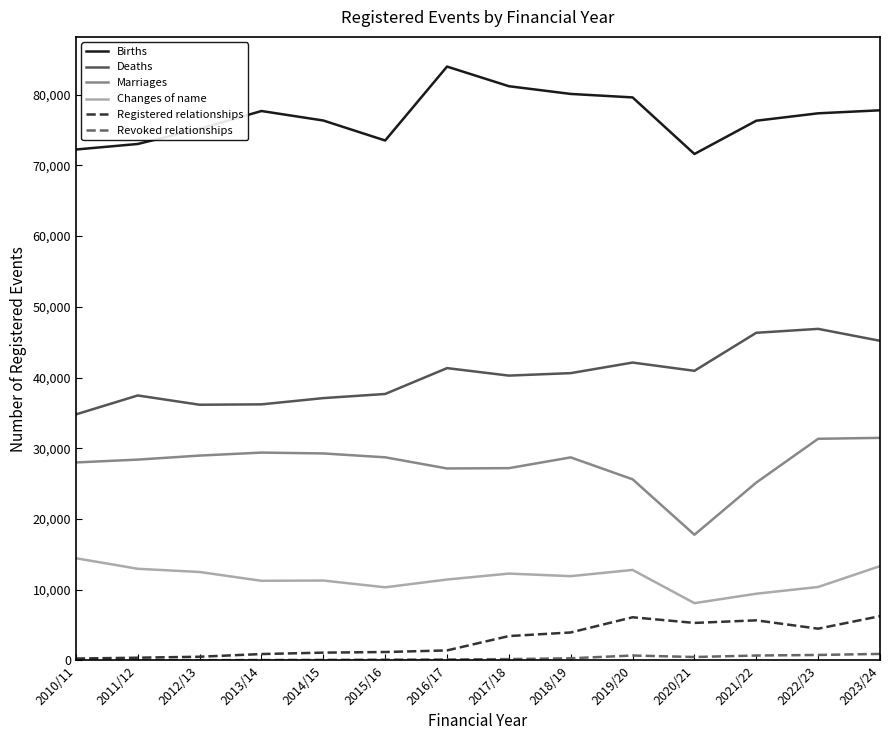

What are all the series names shown in the legend?

Births, Deaths, Marriages, Changes of name, Registered relationships, Revoked relationships